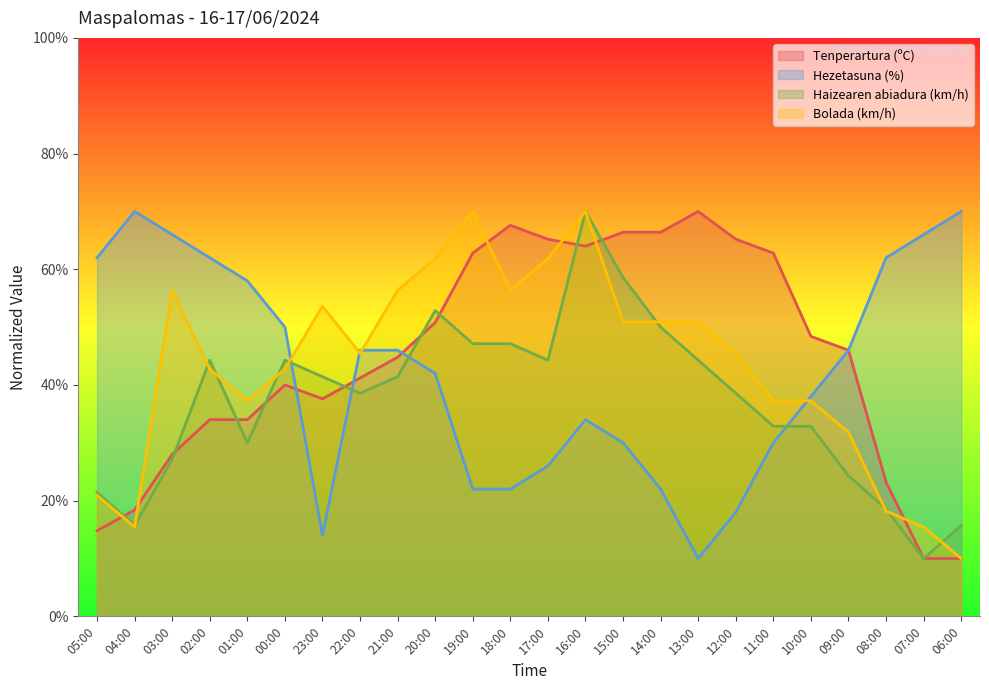

Reading left to right, what are all the values shown in this chart?

Tenperartura (ºC): 14.8	18.4	28.0	34.0	34.0	40.0	37.6	41.2	44.8	50.8	62.8	67.6	65.2	64.0	66.4	66.4	70.0	65.2	62.8	48.4	46.0	23.2	10.0	10.0
Hezetasuna (%): 62.0	70.0	66.0	62.0	58.0	50.0	14.0	46.0	46.0	42.0	22.0	22.0	26.0	34.0	30.0	22.0	10.0	18.0	30.0	38.0	46.0	62.0	66.0	70.0
Haizearen abiadura (km/h): 21.4	15.7	27.1	44.3	30.0	44.3	41.4	38.6	41.4	52.9	47.1	47.1	44.3	70.0	58.6	50.0	44.3	38.6	32.9	32.9	24.3	18.6	10.0	15.7
Bolada (km/h): 20.9	15.5	56.4	42.7	37.3	42.7	53.6	45.5	56.4	61.8	70.0	56.4	61.8	70.0	50.9	50.9	50.9	45.5	37.3	37.3	31.8	18.2	15.5	10.0